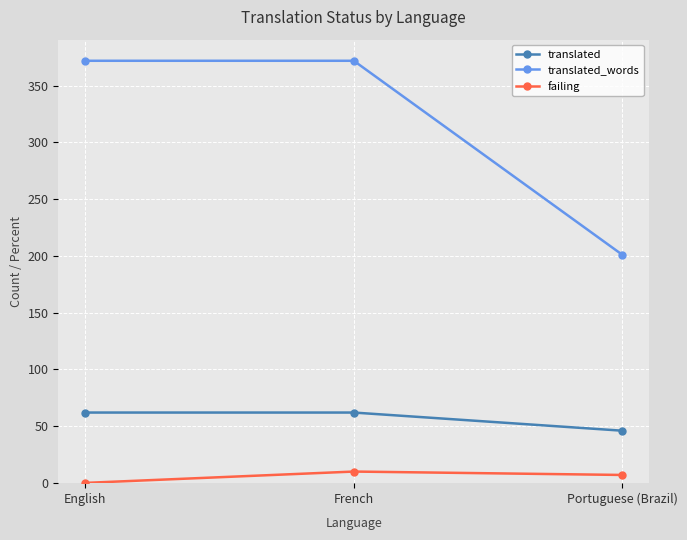

Which series changed the most between English and Portuguese (Brazil)?

translated_words